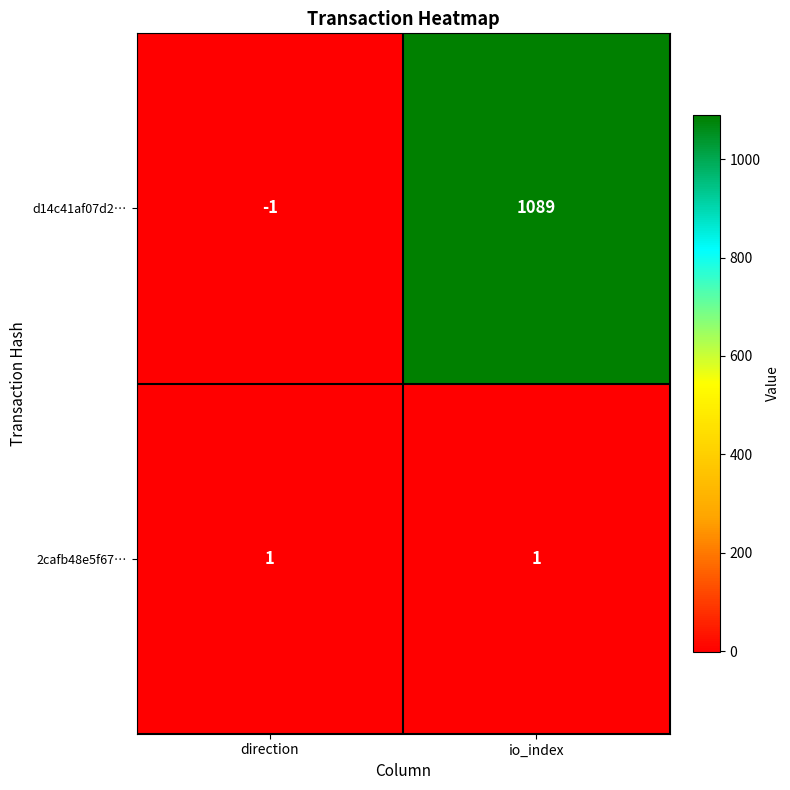

Between direction and io_index, which series saw the biggest shift?

d14c41af07d2…